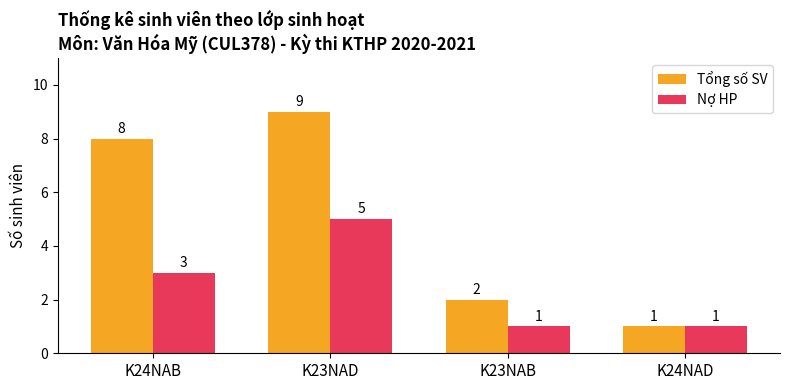

What is the label of the 2nd bar from the right?

K23NAB